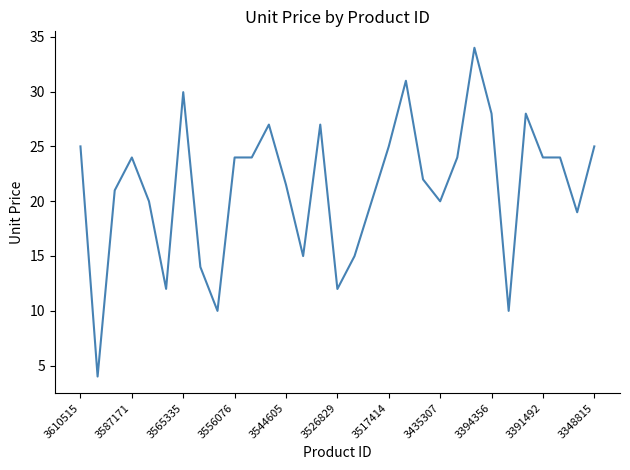

What is the minimum value shown in the chart?

4.0